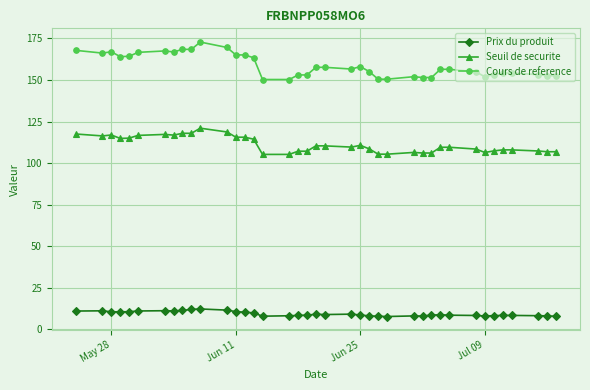

How many interior local peaks does the Cours de reference series have?

5